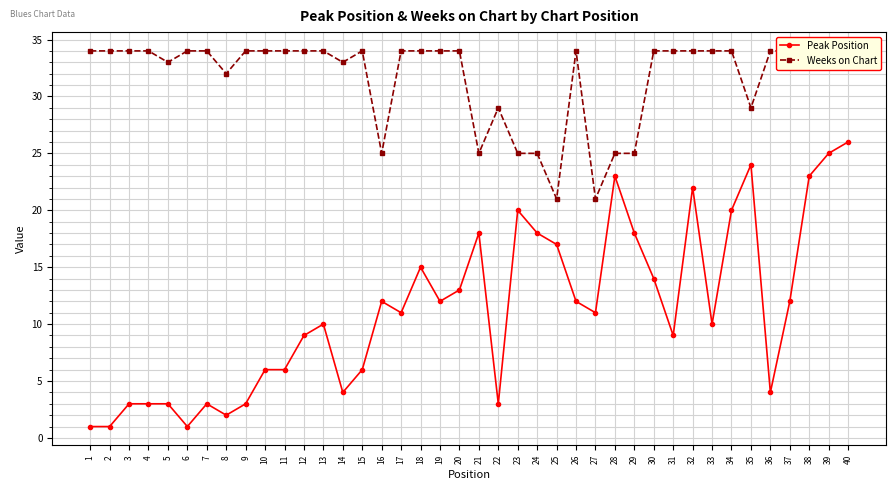

True or false: Weeks on Chart and Peak Position intersect in this chart.

False